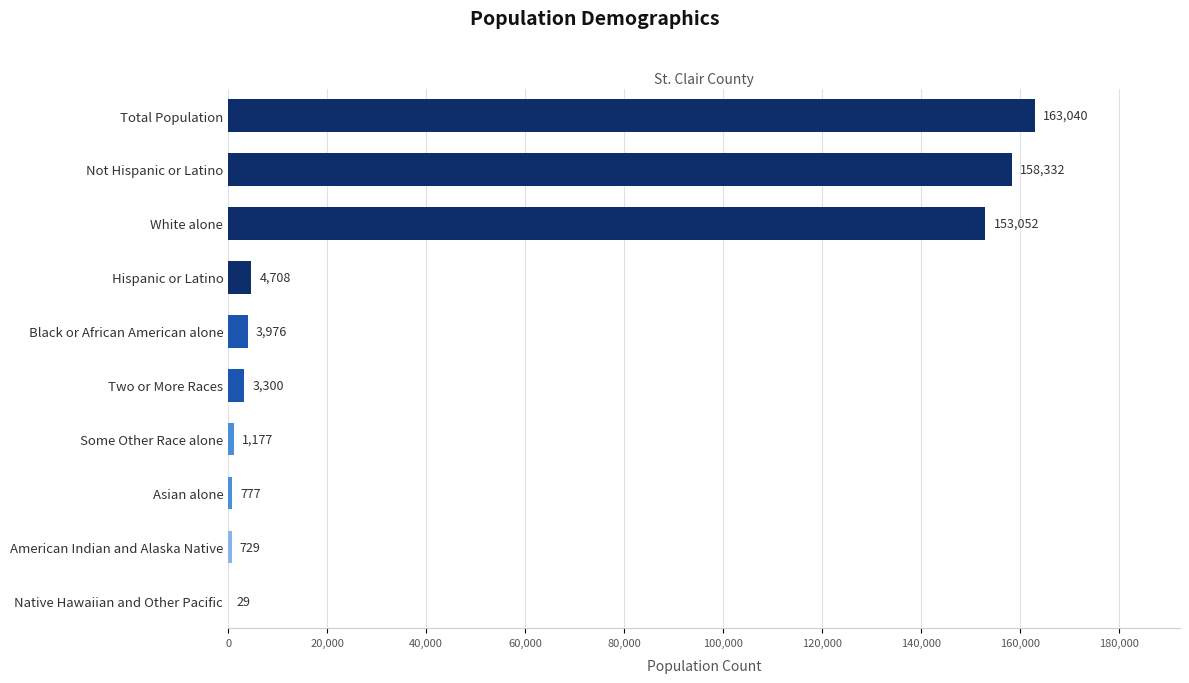

At which label is the value closest to 81534?

White alone